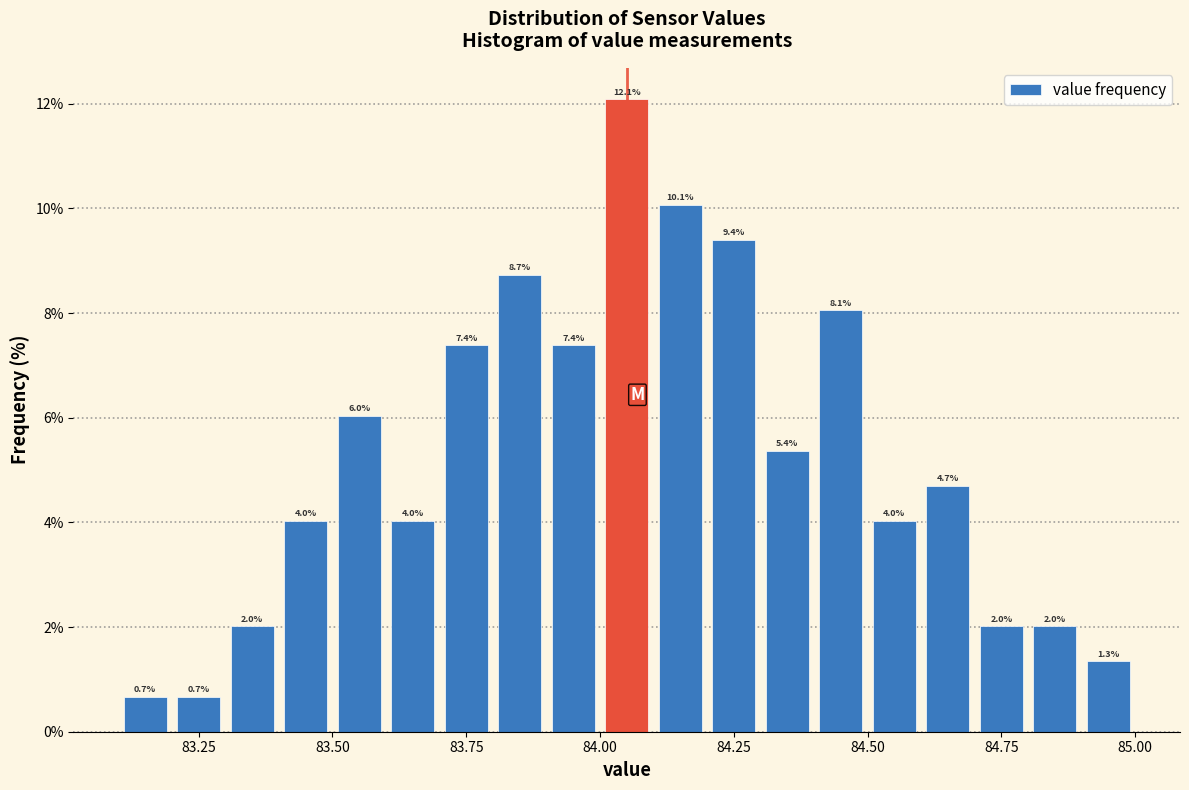

Around what value on the x-axis is the tallest bar? Give the approximate position of its centre, as read against the axis.

84.05